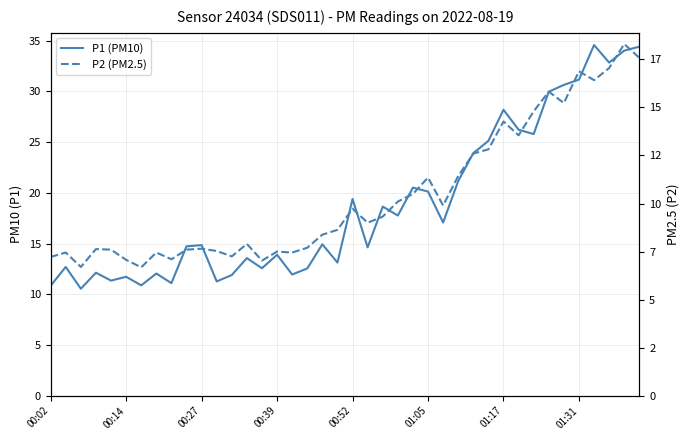

Which series changed the most between 00:27 and 38?

P1 (PM10)